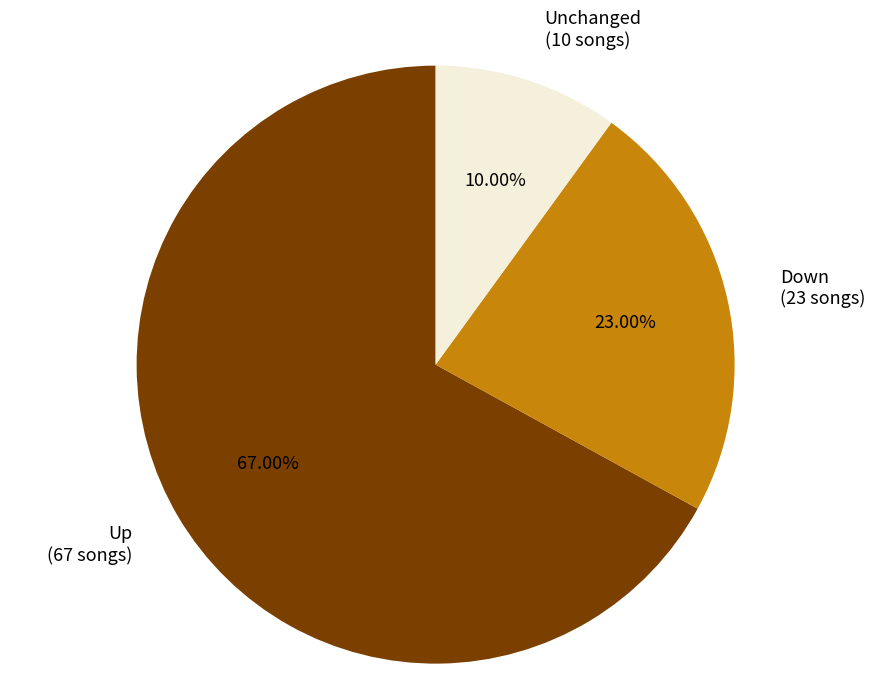

Is Up (67 songs) the majority of the pie?

Yes